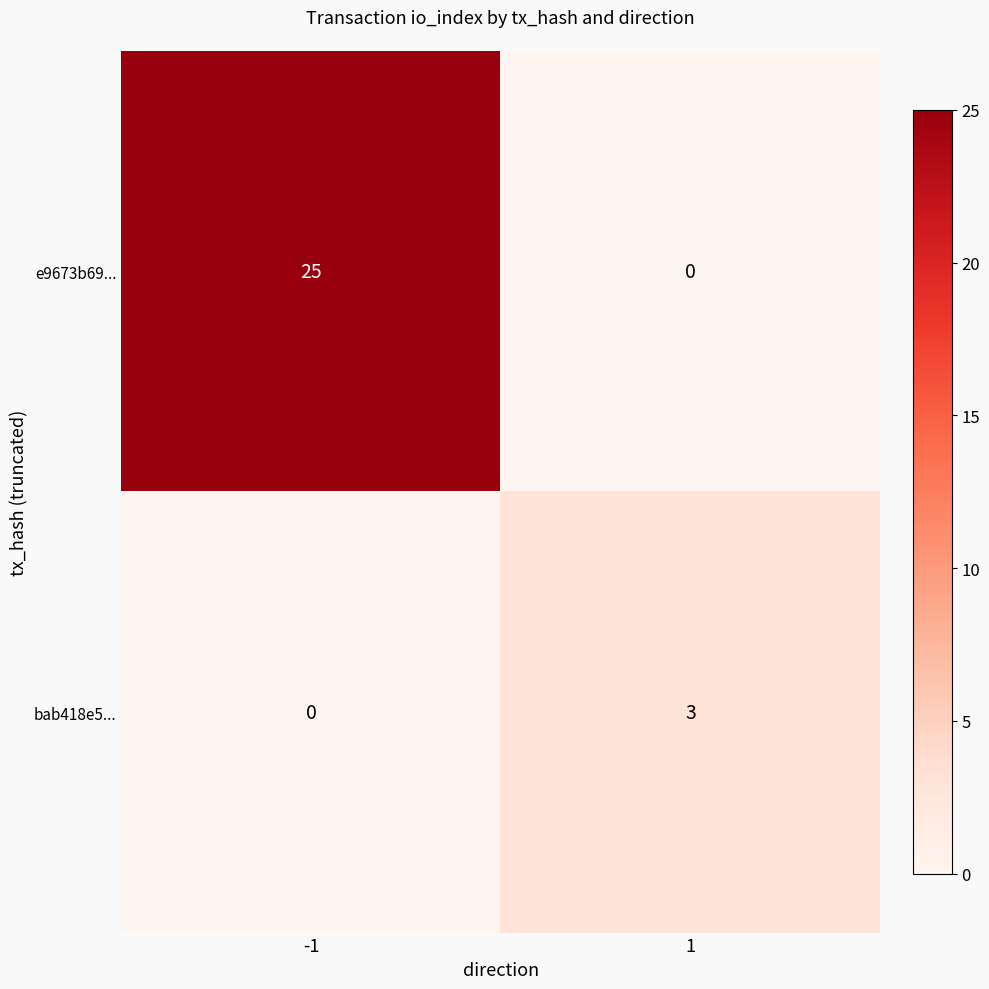

Reading left to right, transcribe all the data shown in this chart.

e9673b69...: 25	0
bab418e5...: 0	3